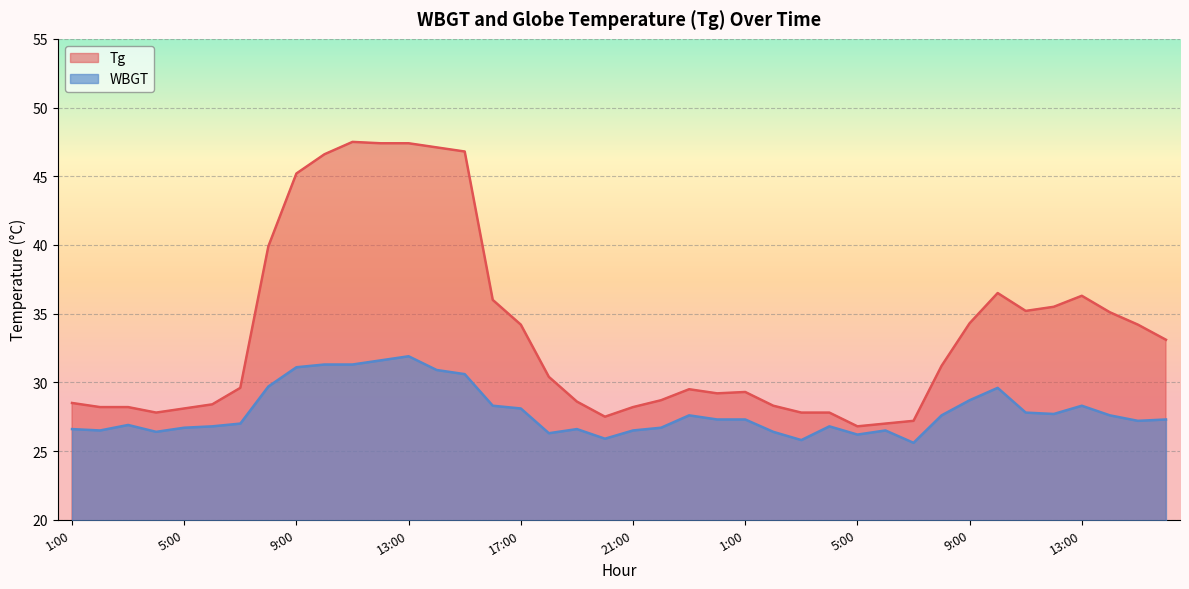

Where does the Tg series first go above 30?

8:00